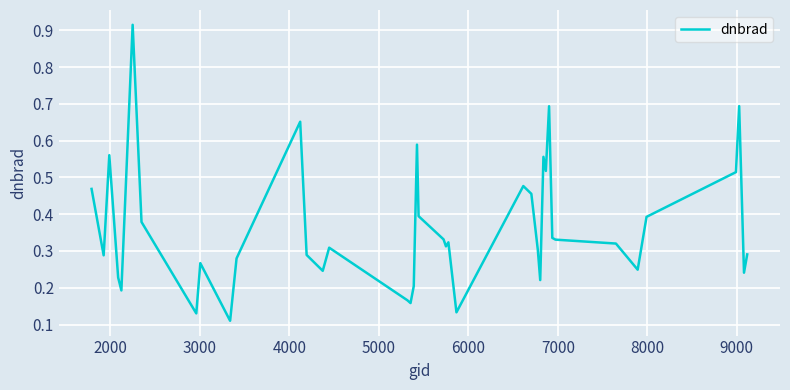

What is the difference between the maximum and minimum values?

0.8